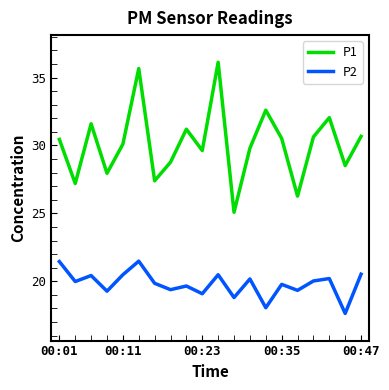

Which series has the largest range (max minus min)?

P1